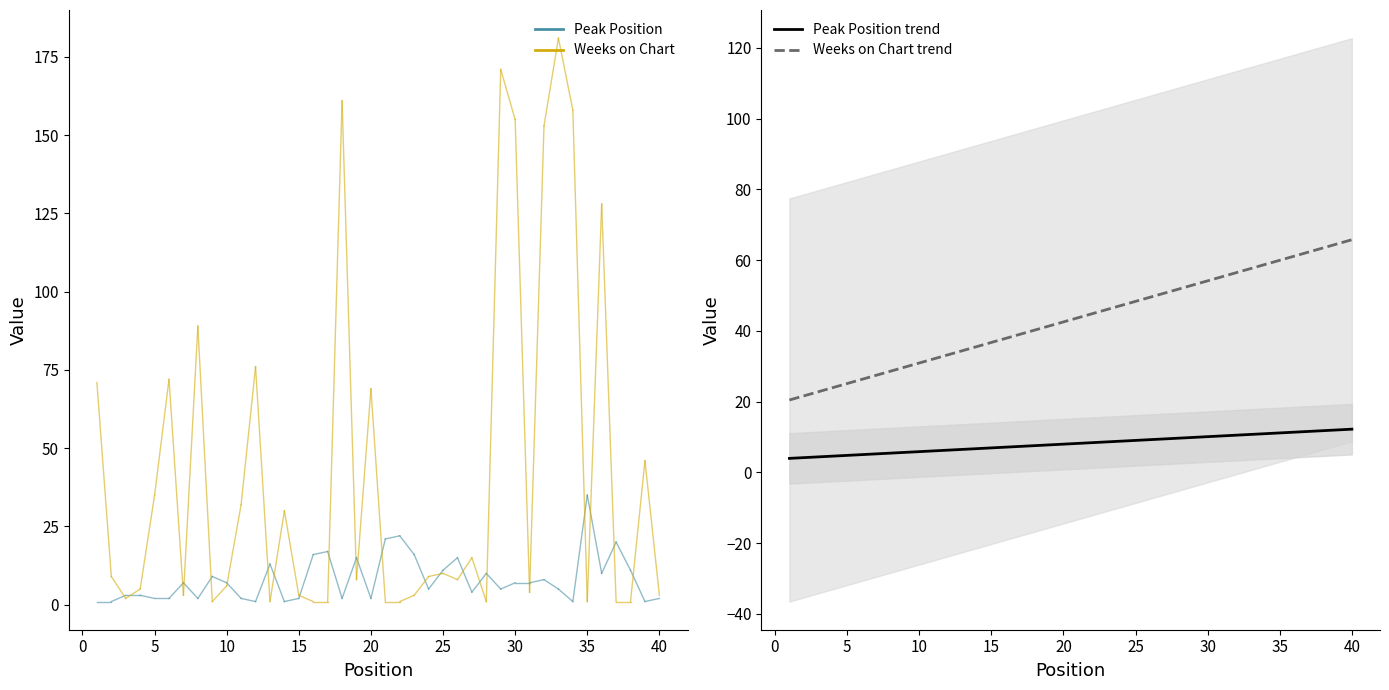

What is the highest value of the Weeks on Chart series?

181